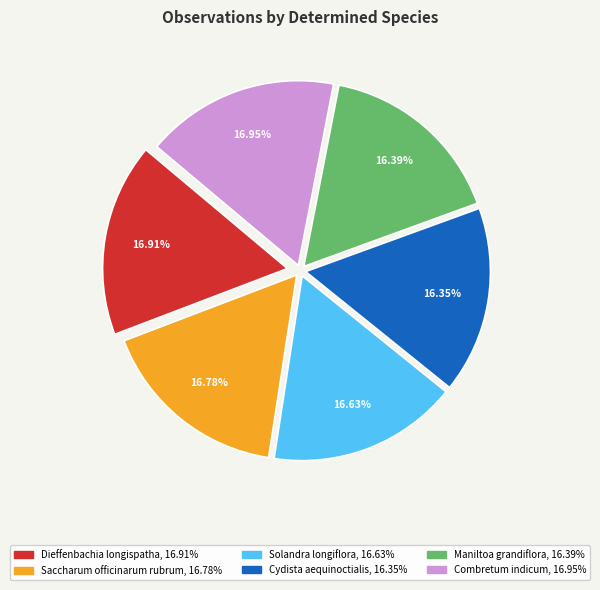

Does Solandra longiflora account for over 50% of the chart?

No